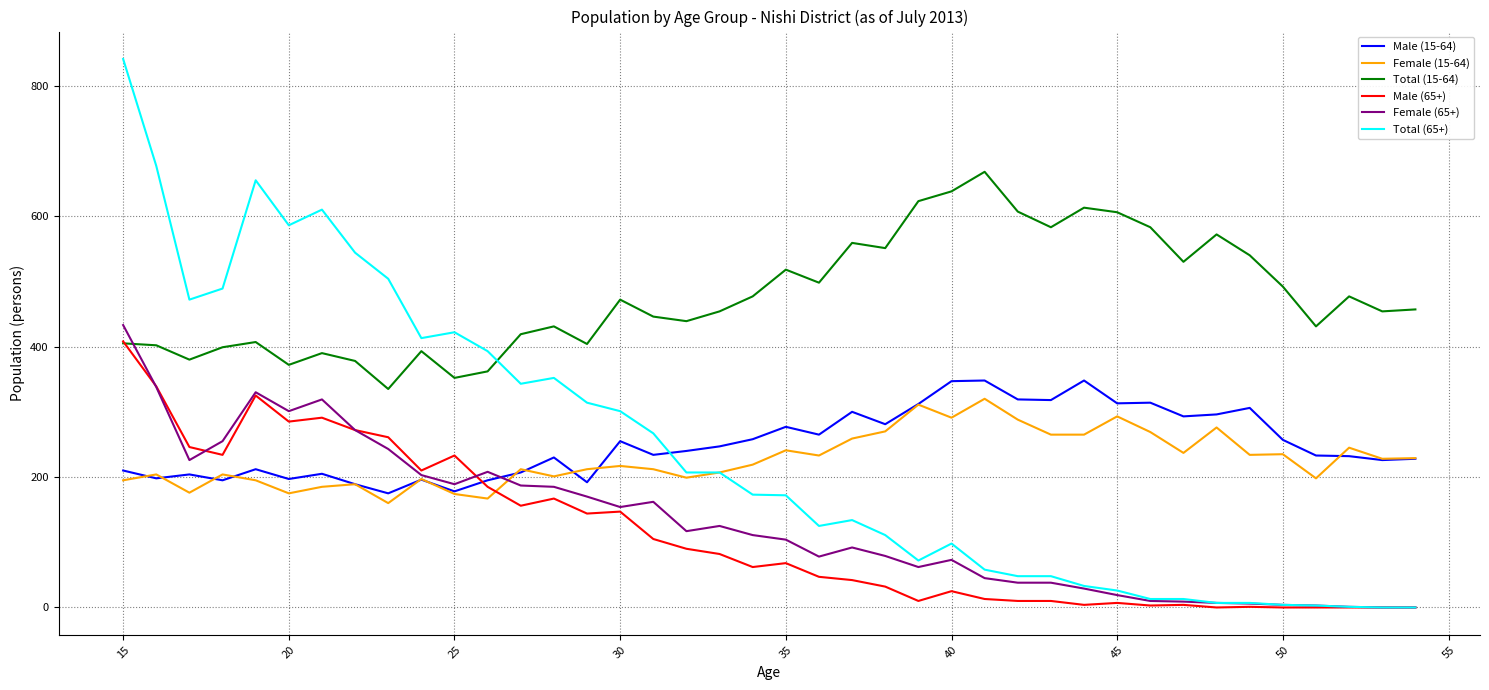

Which series has the largest total across all categories?

Total (15-64)